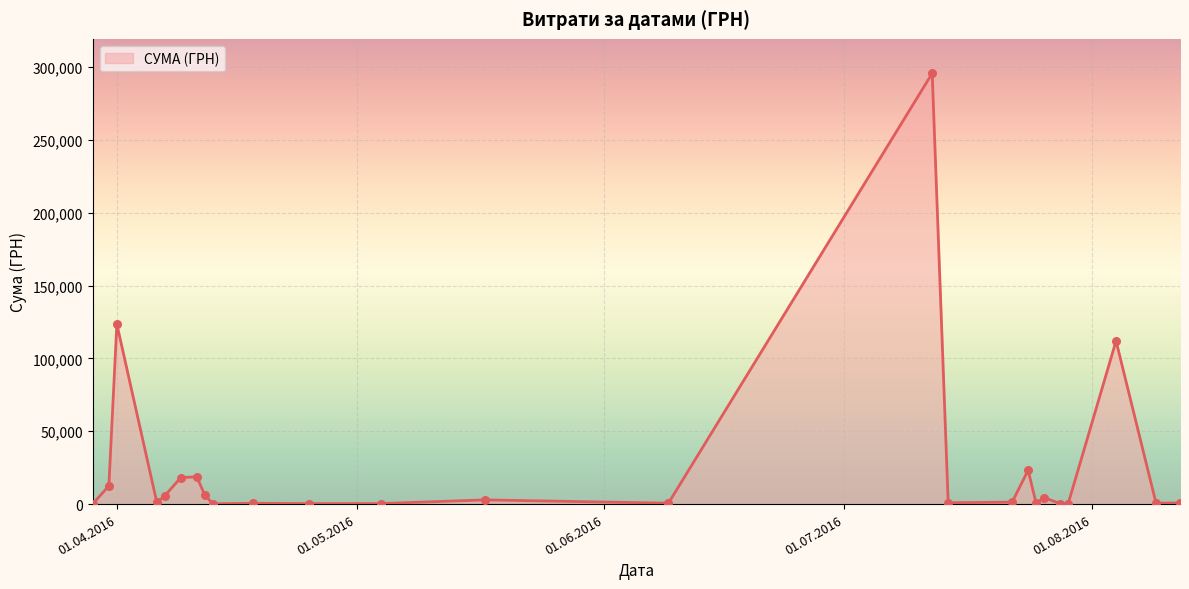

What is the greatest value displayed?

295638.6